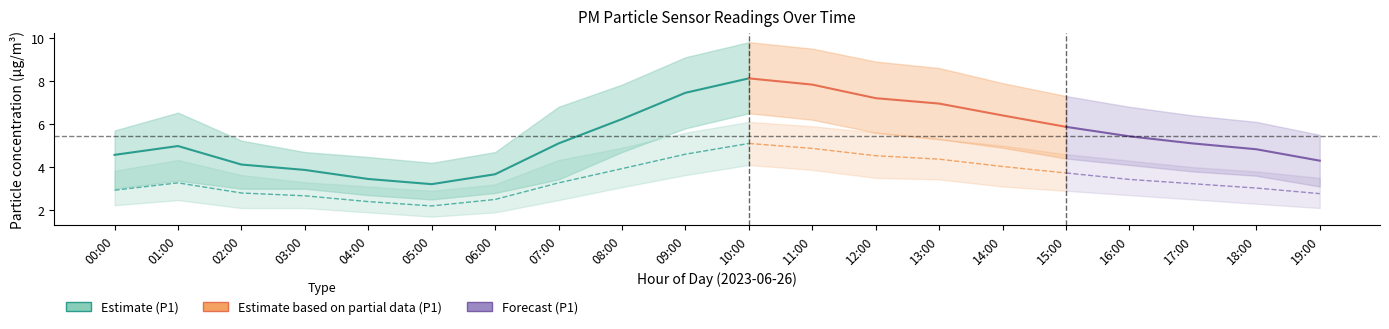

Reading left to right, extract all data points from this chart.

P1: 4.6	5.0	4.1	3.9	3.5	3.2	3.7	5.1	6.2	7.5	8.1	7.8	7.2	7.0	6.4	5.9	5.4	5.1	4.8	4.3
P1_upper: 5.7	6.5	5.2	4.7	4.5	4.2	4.7	6.8	7.8	9.1	9.8	9.5	8.9	8.6	7.9	7.3	6.8	6.4	6.1	5.5
P1_lower: 3.0	3.4	3.0	3.0	2.7	2.5	2.8	3.4	4.7	5.8	6.5	6.2	5.6	5.3	4.9	4.4	4.1	3.8	3.6	3.1
P2: 2.9	3.3	2.8	2.7	2.4	2.2	2.5	3.3	3.9	4.6	5.1	4.9	4.5	4.4	4.0	3.7	3.4	3.2	3.0	2.8
P2_upper: 3.8	4.3	3.6	3.3	3.1	2.9	3.2	4.3	4.9	5.6	6.1	5.9	5.6	5.3	5.0	4.6	4.3	4.0	3.8	3.5
P2_lower: 2.2	2.5	2.1	2.1	1.9	1.7	1.9	2.5	3.1	3.6	4.1	3.9	3.5	3.4	3.1	2.9	2.7	2.5	2.3	2.1